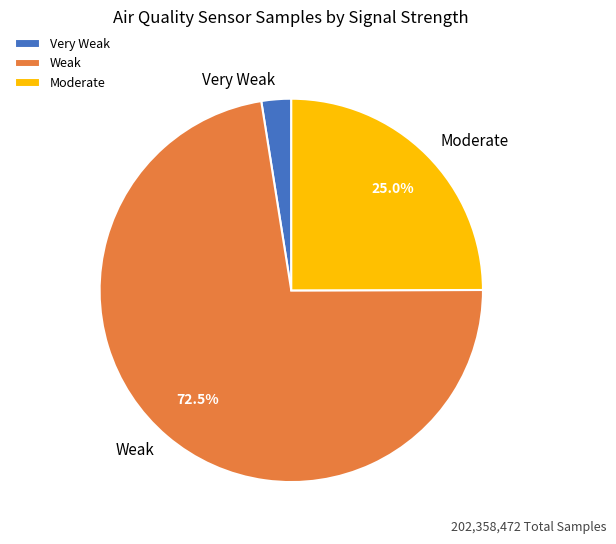

Is there any slice that represents more than half of the pie?

Yes